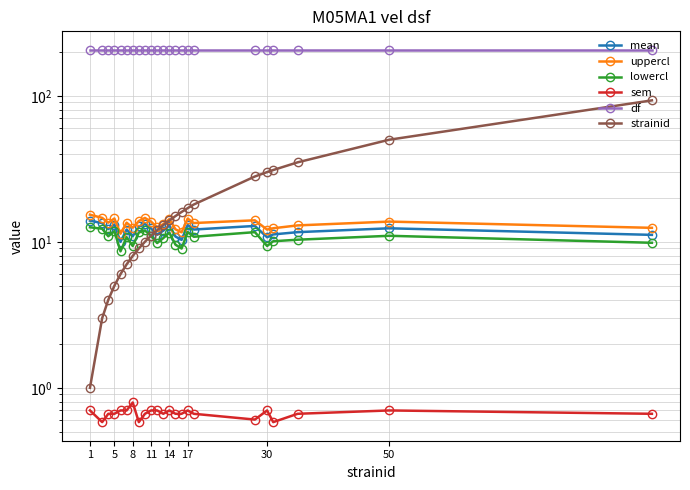

True or false: uppercl and df intersect in this chart.

False